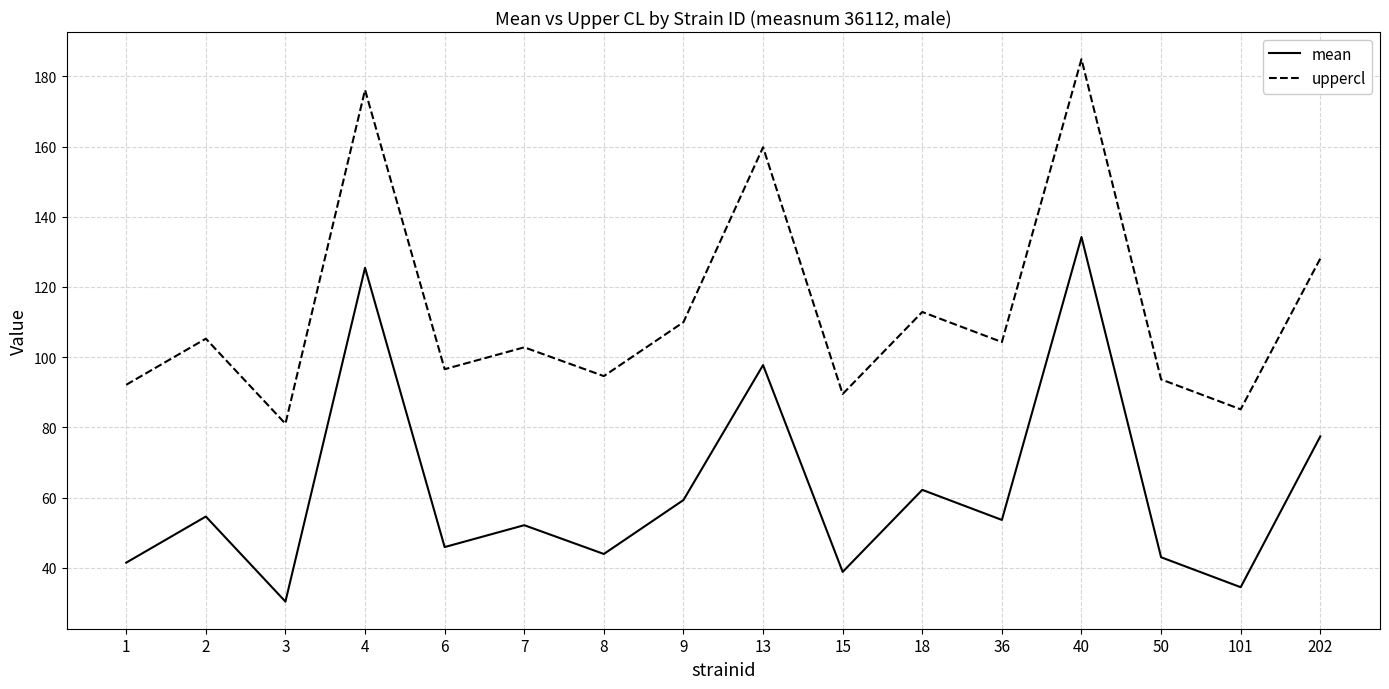

True or false: mean and uppercl cross at least once.

False